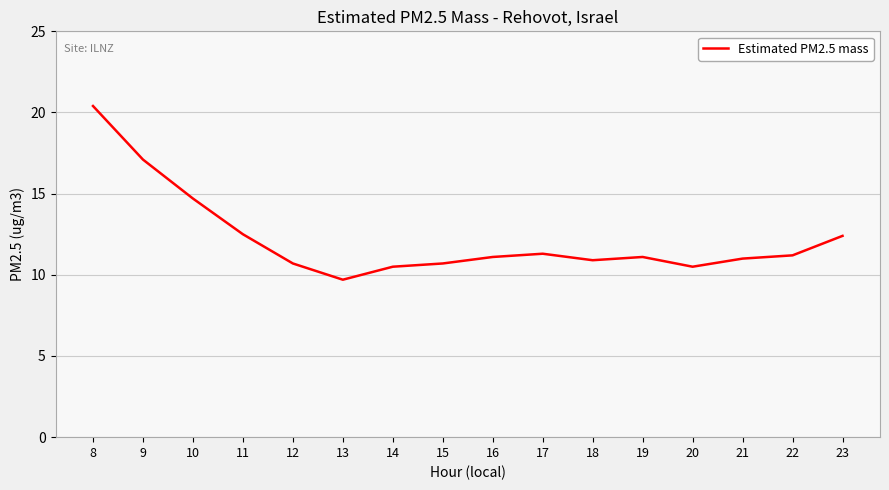

The chart shows a value of 12.4 at 23. True or false?

True